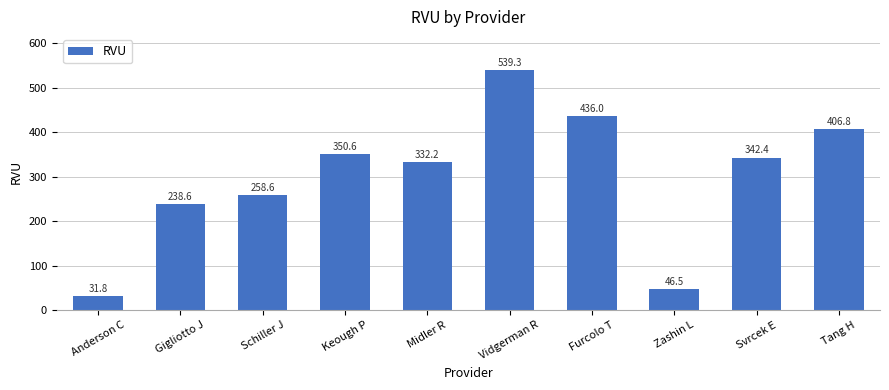

Reading left to right, transcribe all the data shown in this chart.

31.8	238.6	258.6	350.6	332.2	539.3	436.0	46.5	342.4	406.8